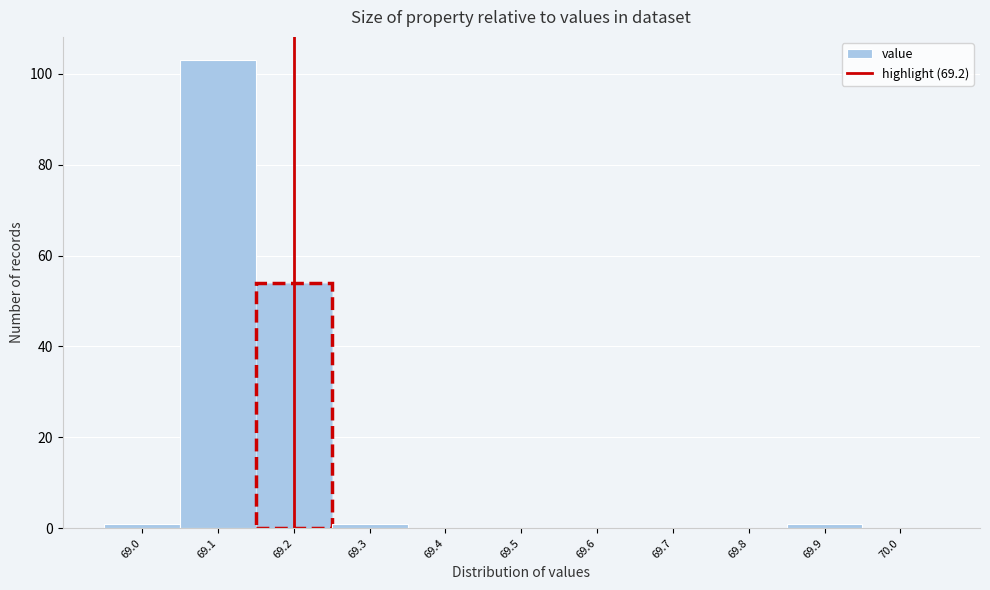

Reading left to right, list every bar in this chart as the range it spans on the x-axis followed by its height. The values are not printed on the chart, so give them approximately, as read against the axis.

68.95 to 69.05: under 2
69.05 to 69.15: 104
69.15 to 69.25: 54
69.25 to 69.35: under 2
69.35 to 69.45: 0
69.45 to 69.55: 0
69.55 to 69.65: 0
69.65 to 69.75: 0
69.75 to 69.85: 0
69.85 to 69.95: under 2
69.95 to 70.05: 0